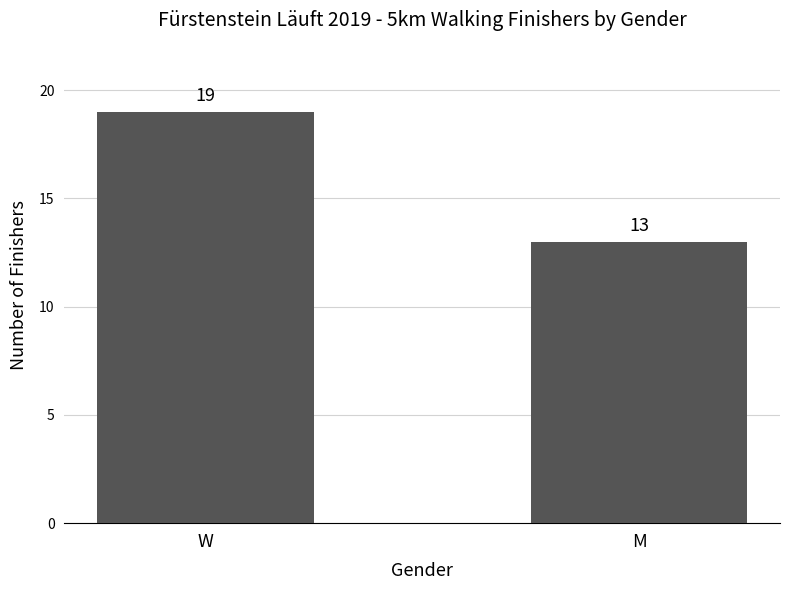

What is the ratio of the value at W to the value at M?

1.5